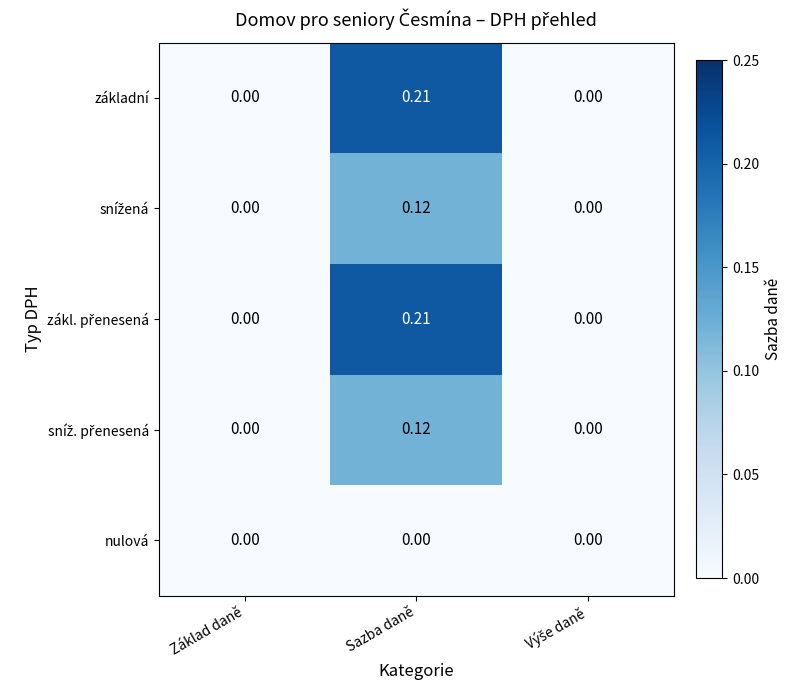

At which category is the sum across all series the highest?

Sazba daně